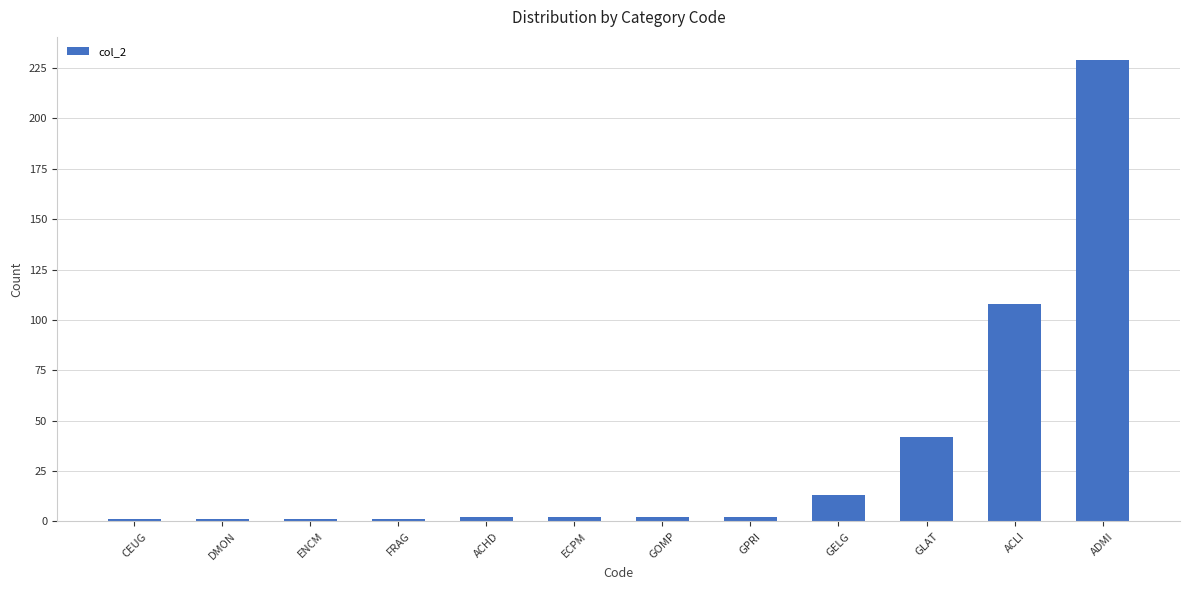

Count the number of categories in the chart.

12